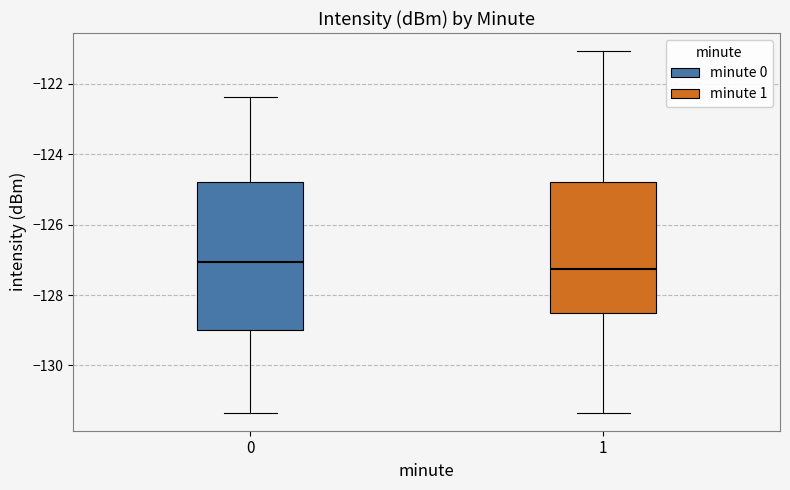

Reading left to right, transcribe this box plot: for each box, give where its median line is, the range the box spans, and where its two whiskers end, as read against the y-axis. The values are not printed on the chart, so give them approximately, as read against the axis.

0: median -127.0, box -129.0 to -124.8, whiskers -131.4 to -122.4
1: median -127.2, box -128.6 to -124.8, whiskers -131.4 to -121.0